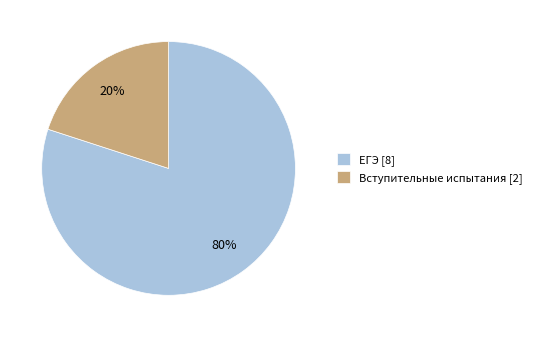

To the nearest percent, what is the difference between the largest and smallest slice percentages?

60%